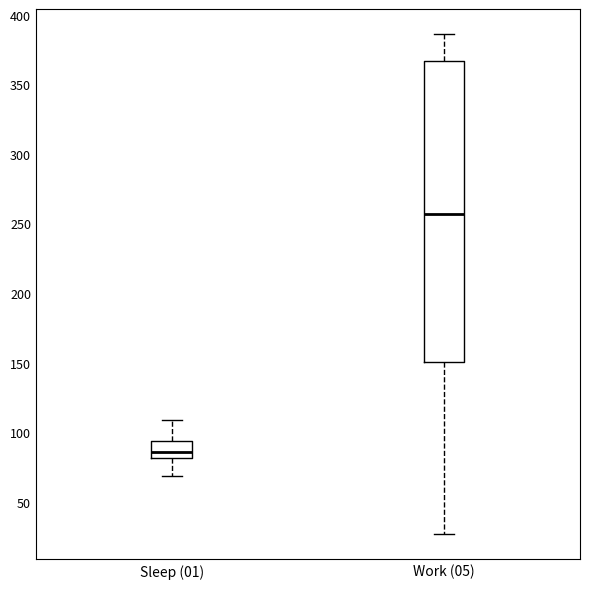

Where does the lower whisker of the box for Work (05) end on the y-axis? The values are not printed on the chart, so give them approximately, as read against the axis.

25